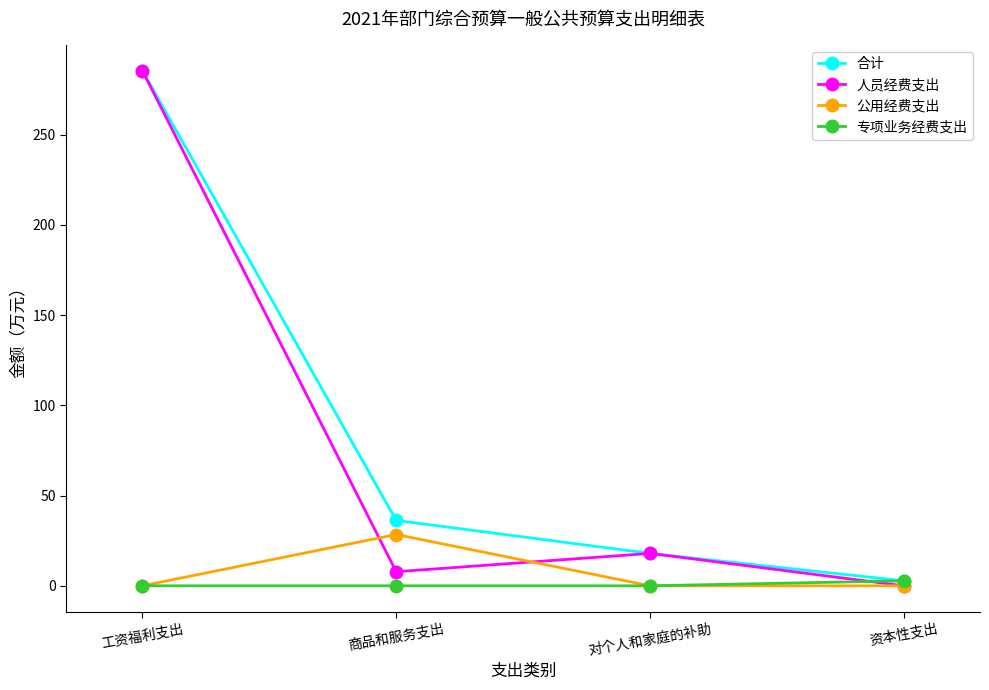

At how many categories does at least one series exceed 76?

1